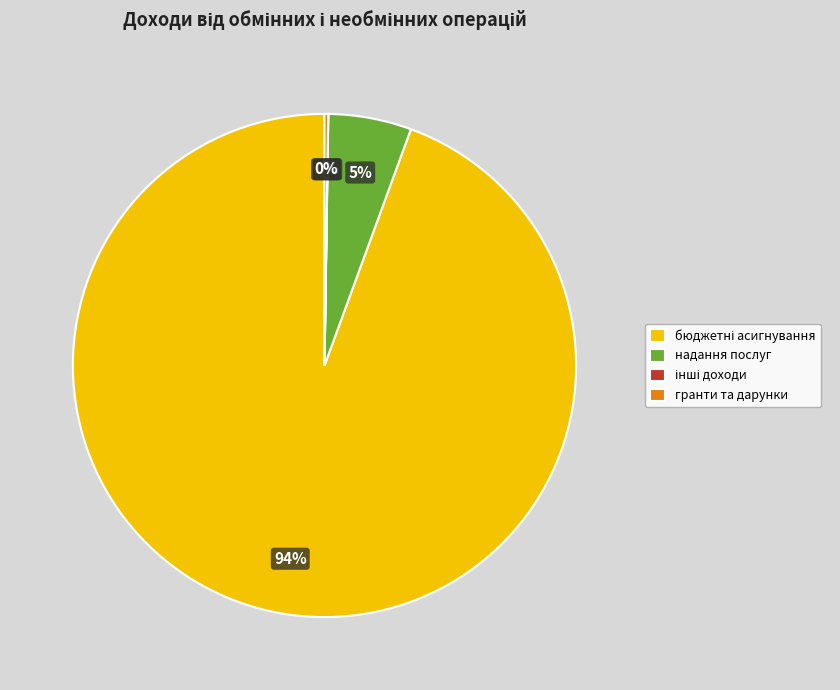

To the nearest percent, what percentage of the pie is надання послуг?

5%